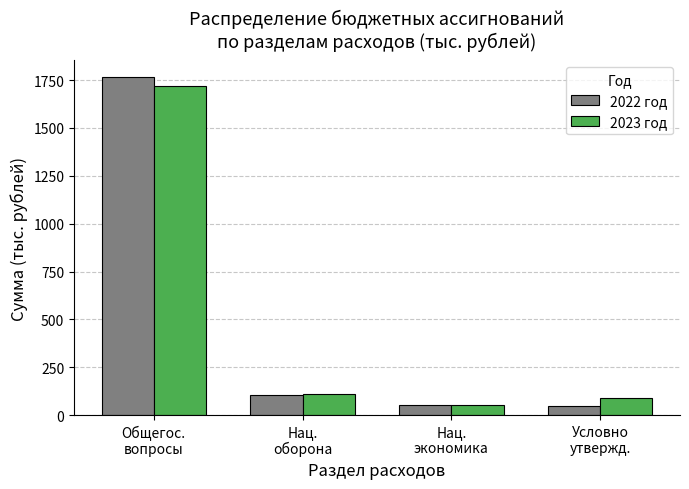

What is the highest value of the 2023 год series?

1719.1